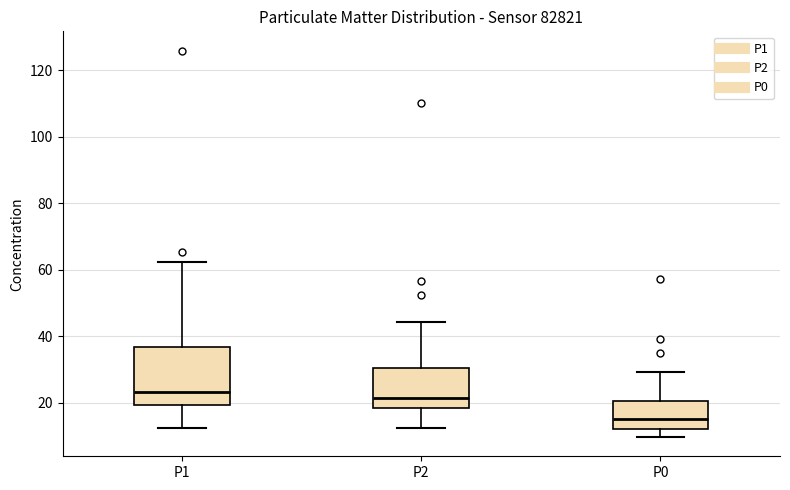

Where does the upper whisker of the box for P0 end on the y-axis? The values are not printed on the chart, so give them approximately, as read against the axis.

30